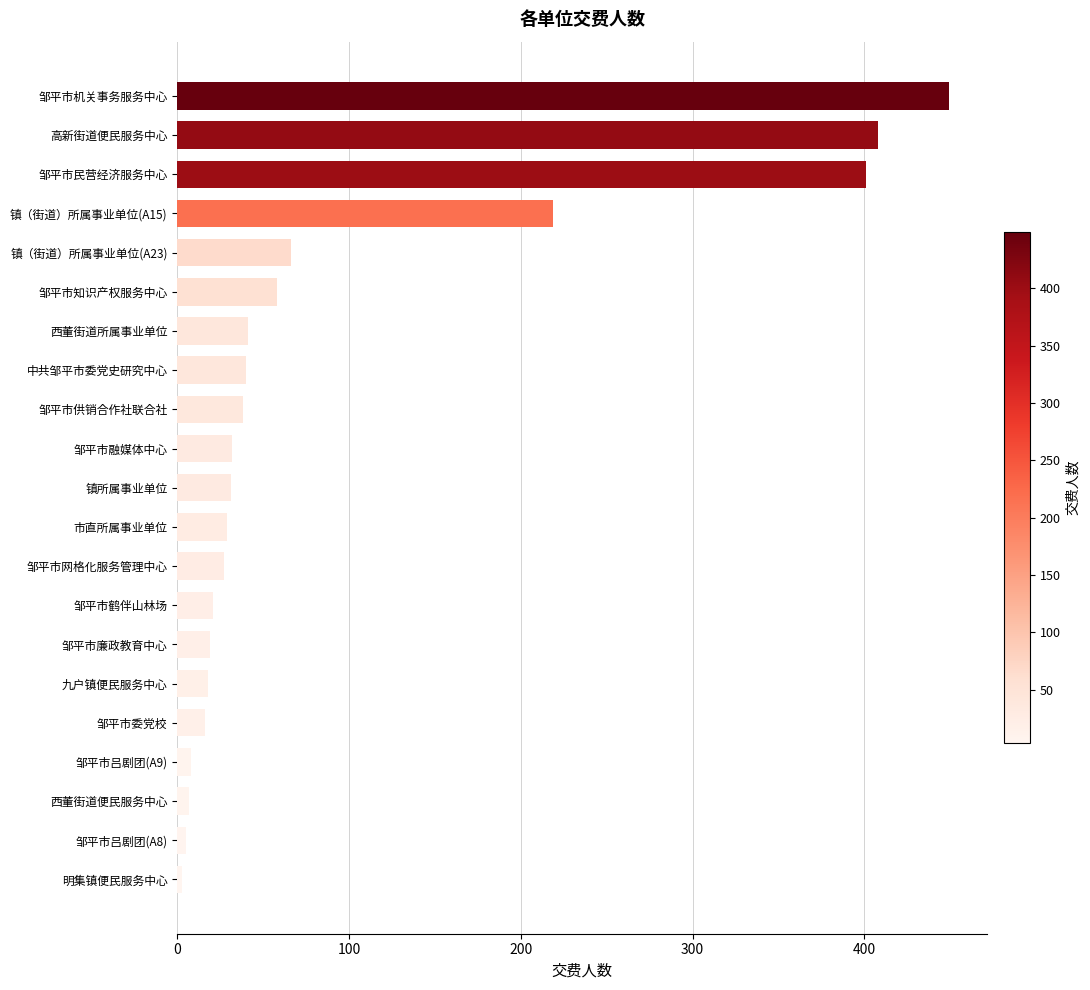

What is the difference between the values at 西董街道所属事业单位 and 邹平市鹤伴山林场?

20